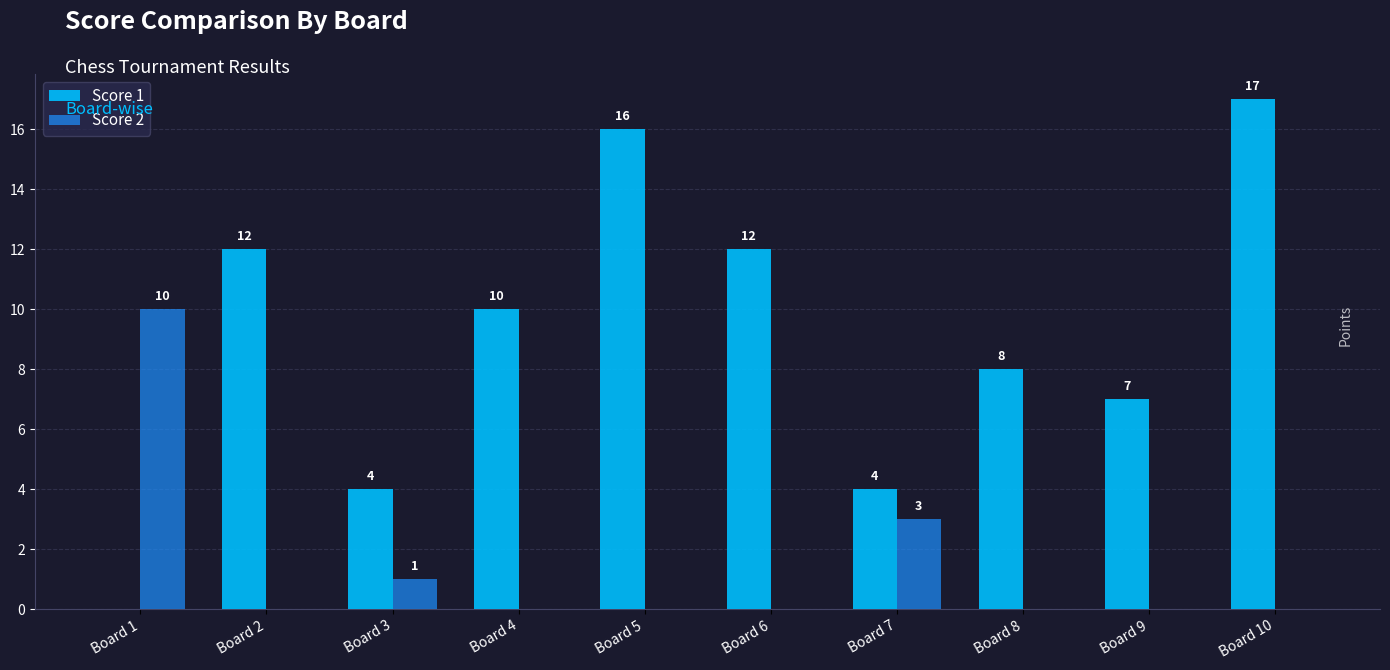

At which label is Score 1 closest to 8?

Board 8